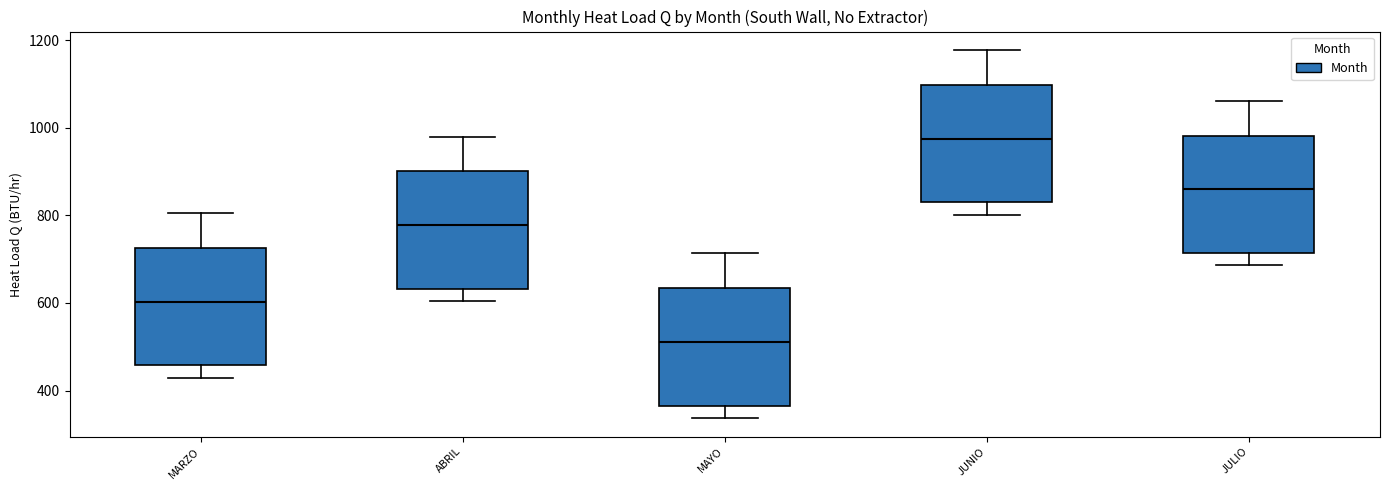

Which box's median line is the highest?

JUNIO